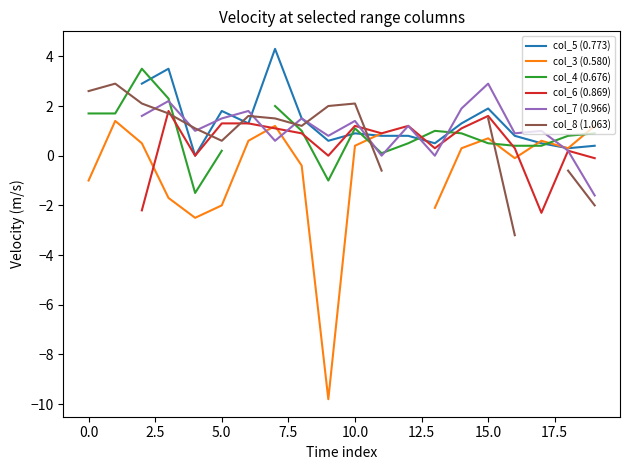

Count the number of categories in the chart.

20